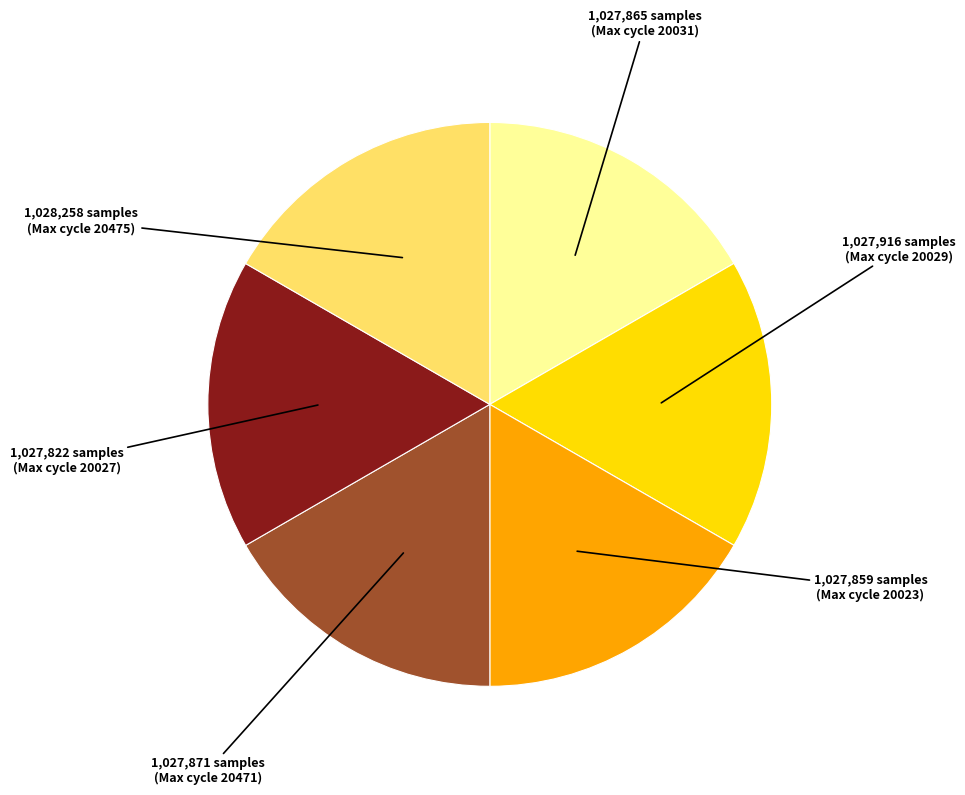

True or false: 1,028,258 samples (Max cycle 20475) accounts for 17% of the total.

True